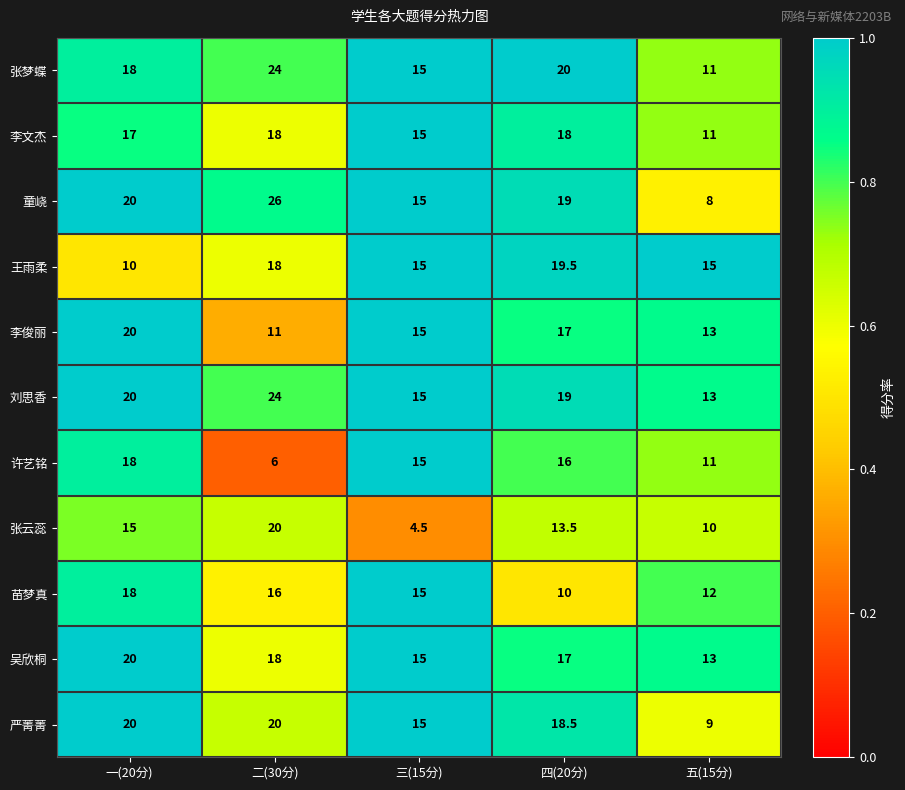

Between 三(15分) and 五(15分), which series saw the biggest shift?

童峣